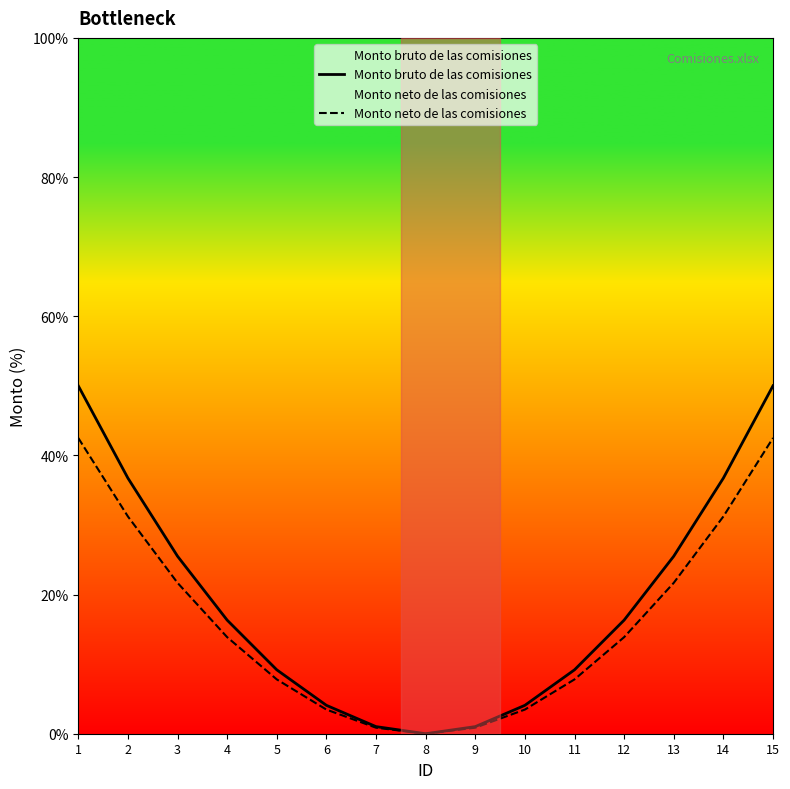

True or false: Monto bruto de las comisiones and Monto neto de las comisiones intersect in this chart.

False